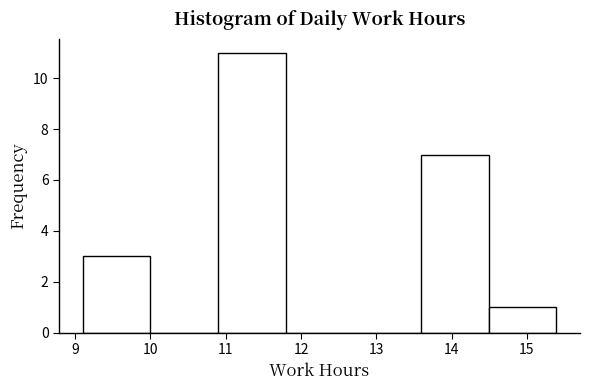

What is the height of the bar covering 9.1 to 10.0 on the x-axis? Neither the bar edges nor the heights are printed on the chart, so give them approximately, as read against the axes.

3